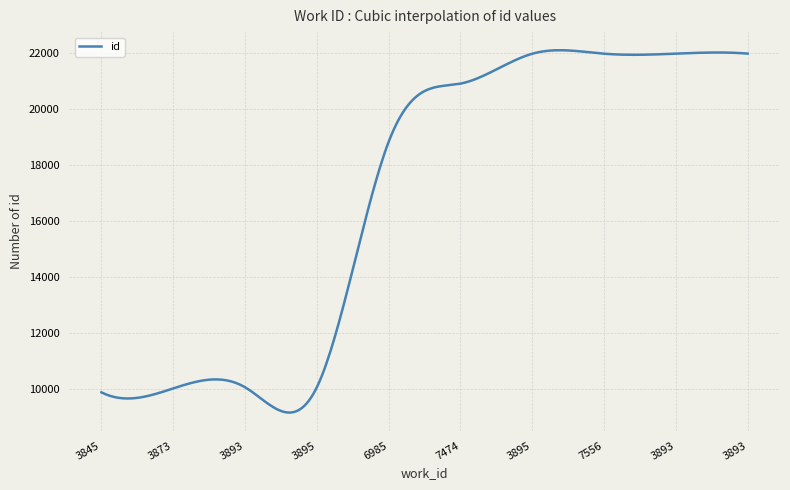

What is the greatest value displayed?

22108.9